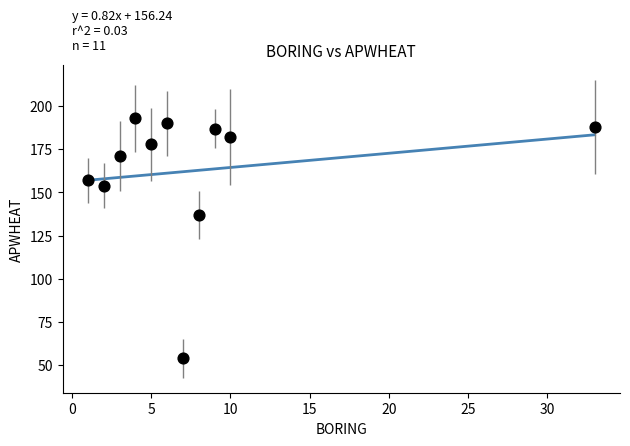

What Y value in the scatter plot is closest to 123?

137